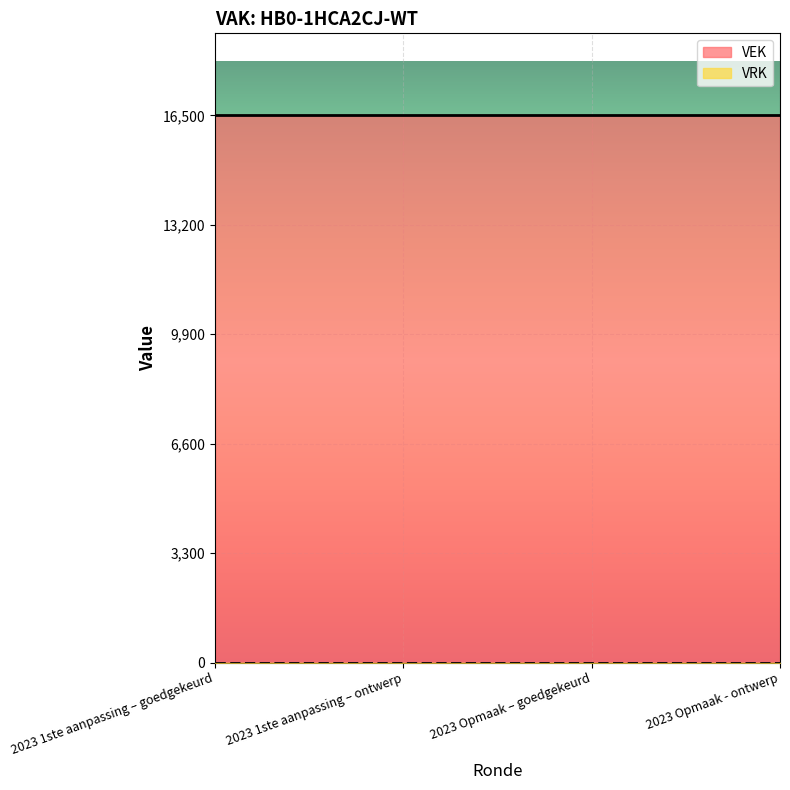

What is the sum of all VEK values?

66000